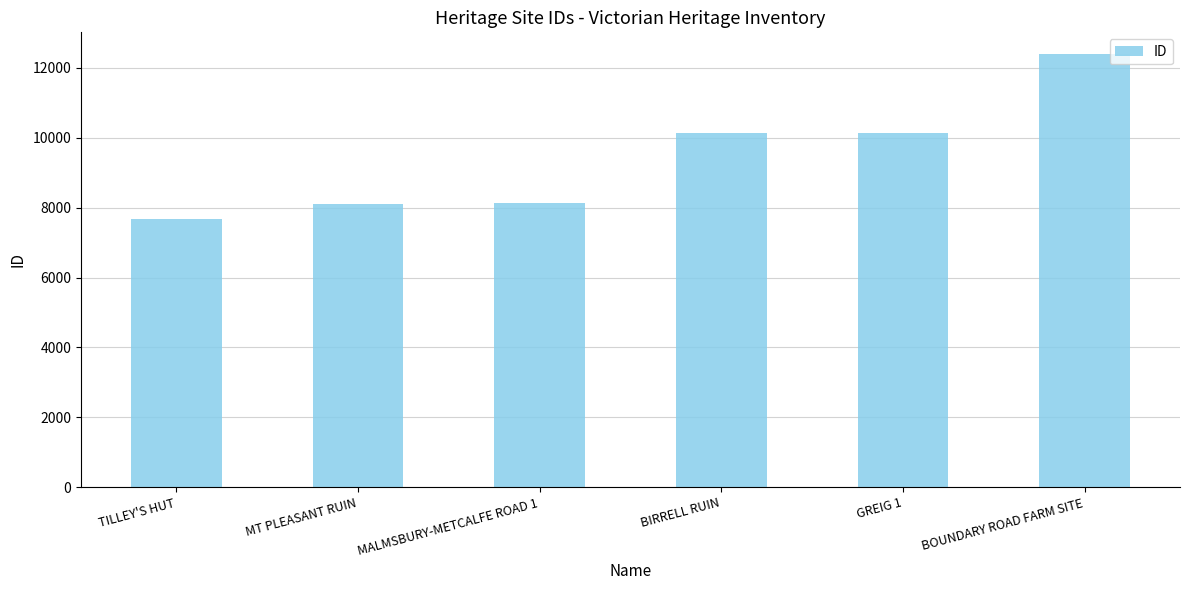

How many distinct data groups are displayed?

1